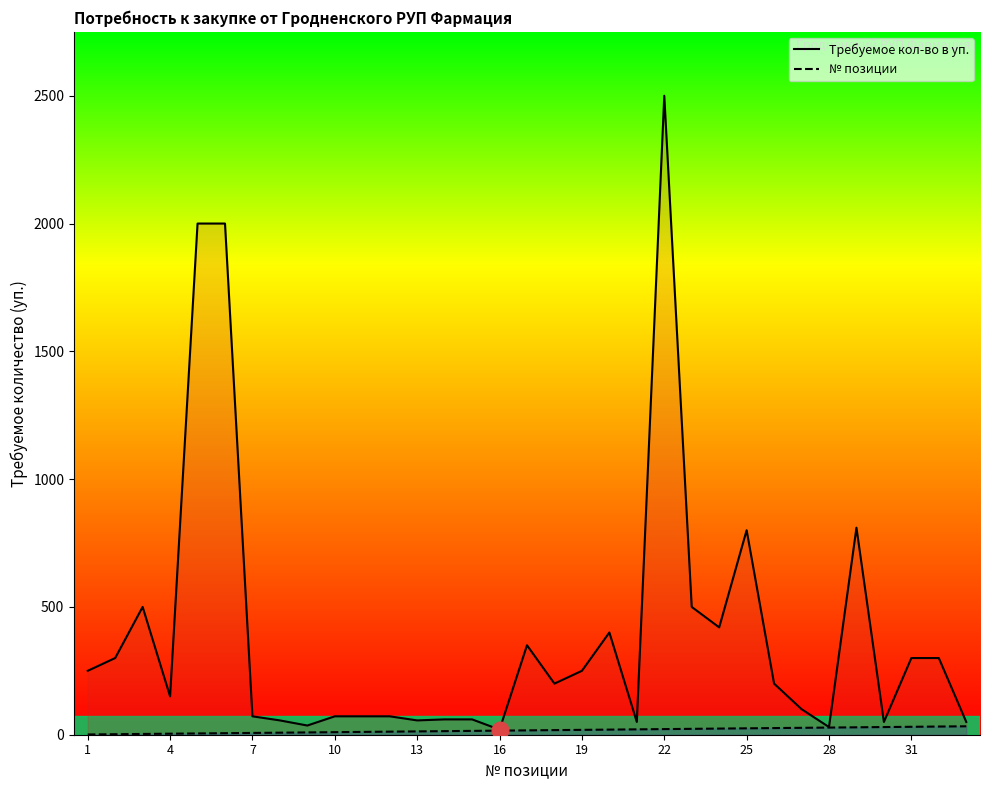

At which category does the chart reach its minimum across all series?

1